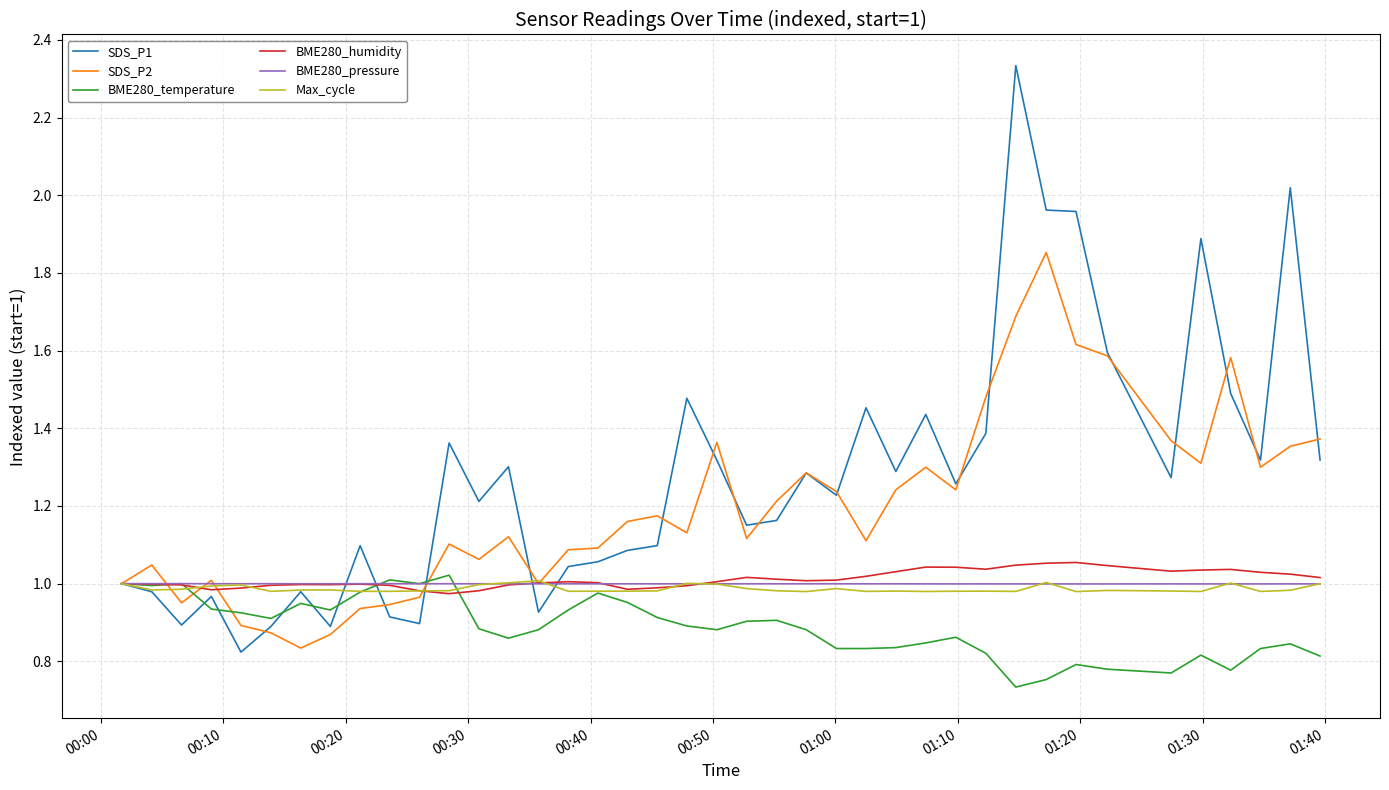

Which series has the widest spread of values?

SDS_P1